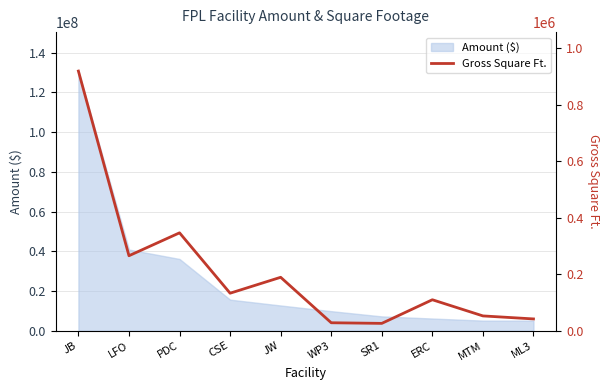

What is the approximate value of Amount ($) at MTM?

5107023.5